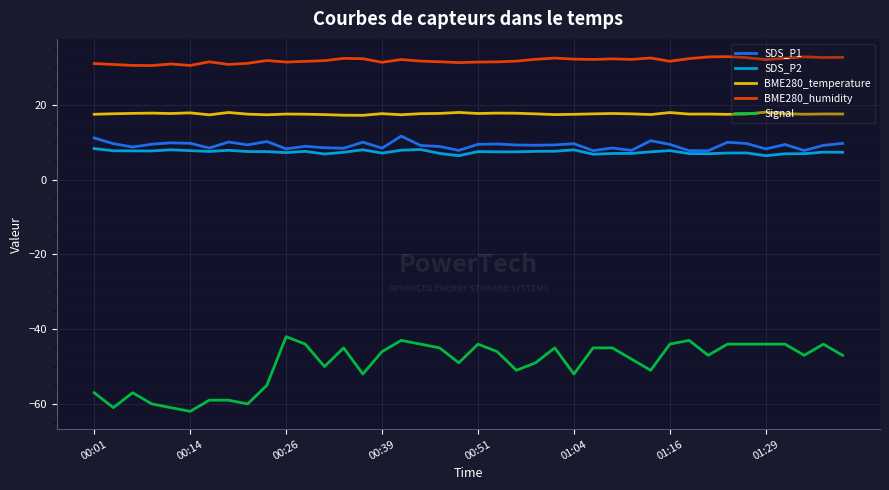

Which series has the largest total across all categories?

BME280_humidity